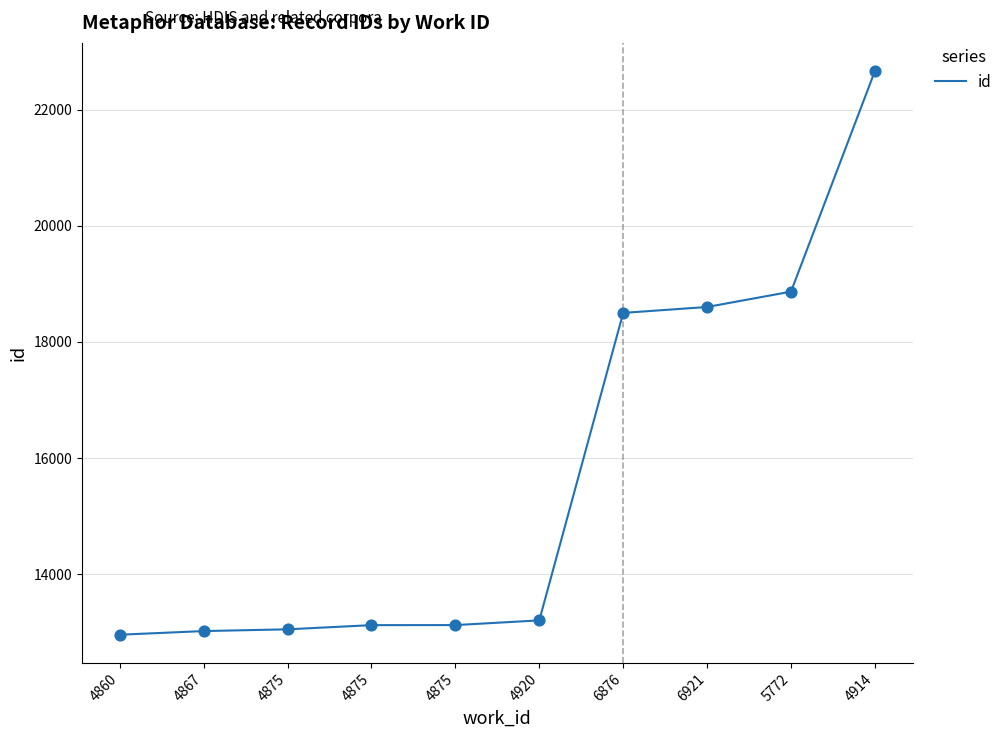

What is the change in value from 4860 to 4875?

+93